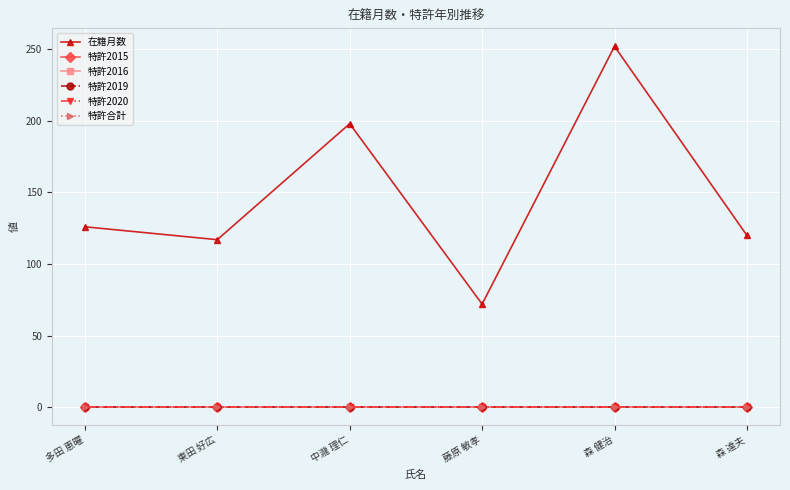

Where is 特許2019 nearest to the value 0?

多田 恵曜